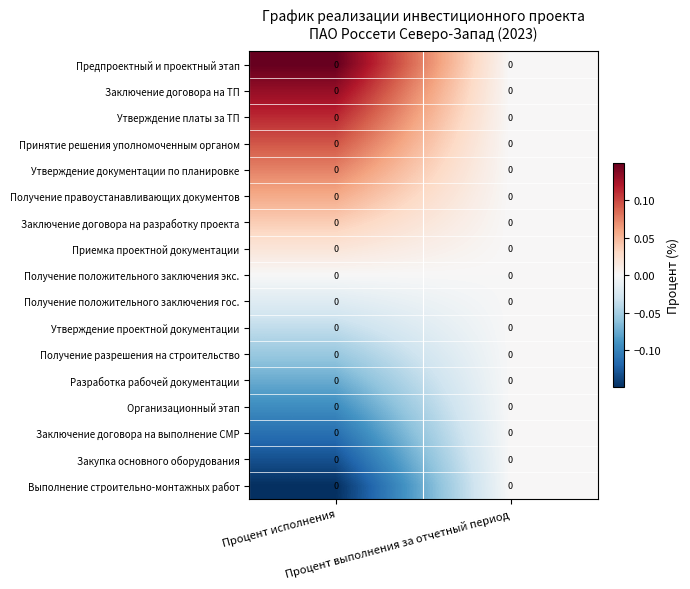

At Процент выполнения за отчетный период, list the series in order from smallest to largest.

Предпроектный и проектный этап, Заключение договора на ТП, Утверждение платы за ТП, Принятие решения уполномоченным органом, Утверждение документации по планировке, Получение правоустанавливающих документов, Заключение договора на разработку проекта, Приемка проектной документации, Получение положительного заключения экс., Получение положительного заключения гос., Утверждение проектной документации, Получение разрешения на строительство, Разработка рабочей документации, Организационный этап, Заключение договора на выполнение СМР, Закупка основного оборудования, Выполнение строительно-монтажных работ